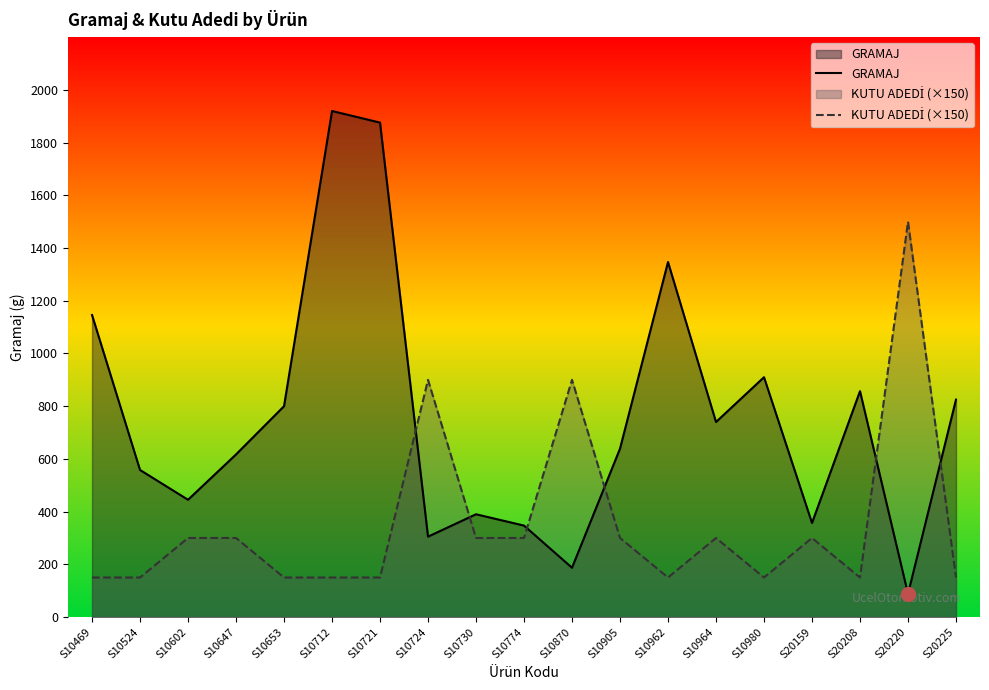

What is the value of the KUTU ADEDİ (×150) point at the 12th from the left?

300